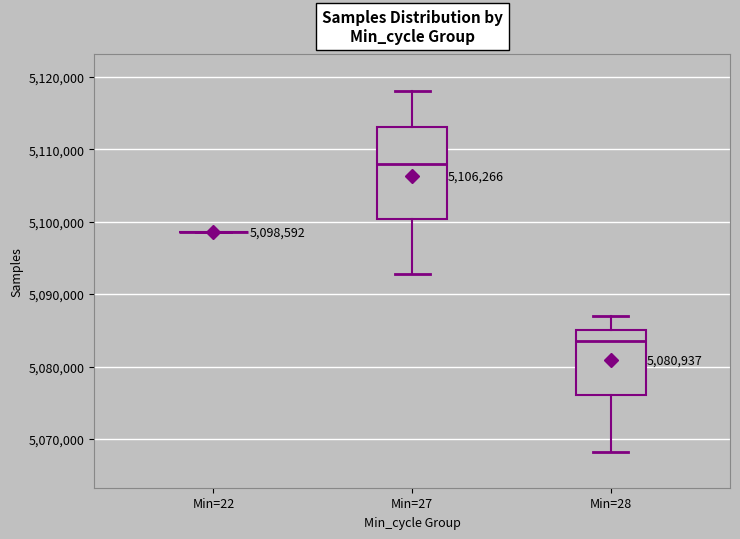

Which box is the tallest, from its lower edge to its upper edge?

Min=27